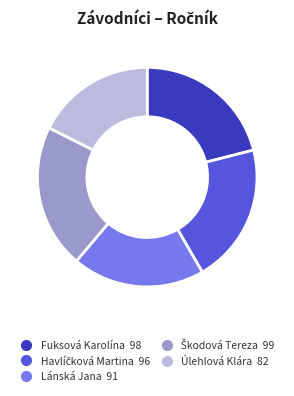

Does Fuksová Karolína account for over 50% of the chart?

No